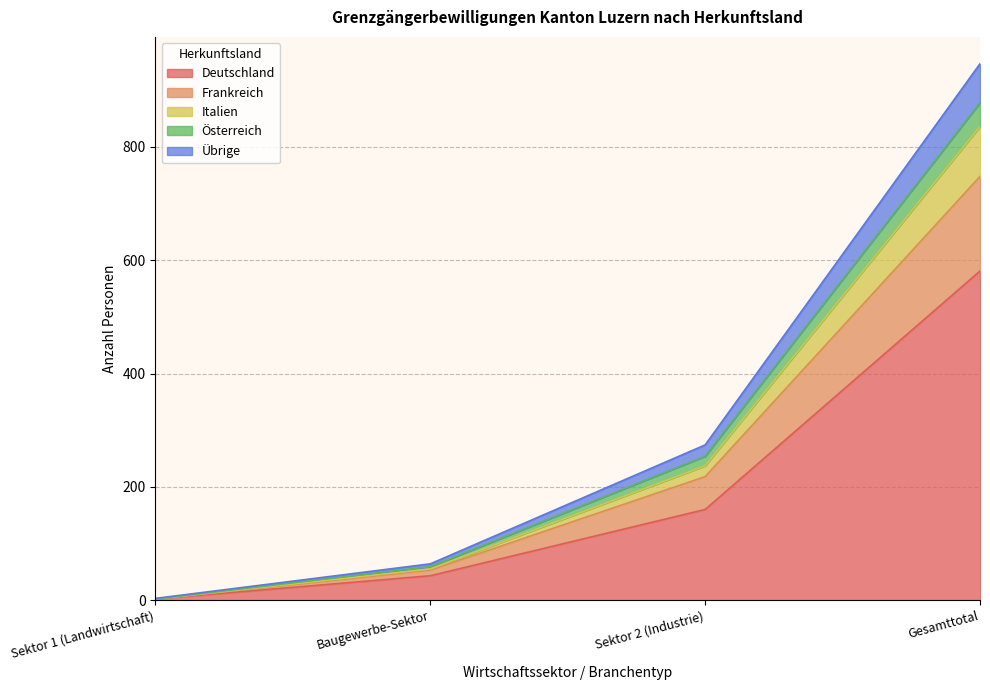

How many lines are shown in the chart?

5